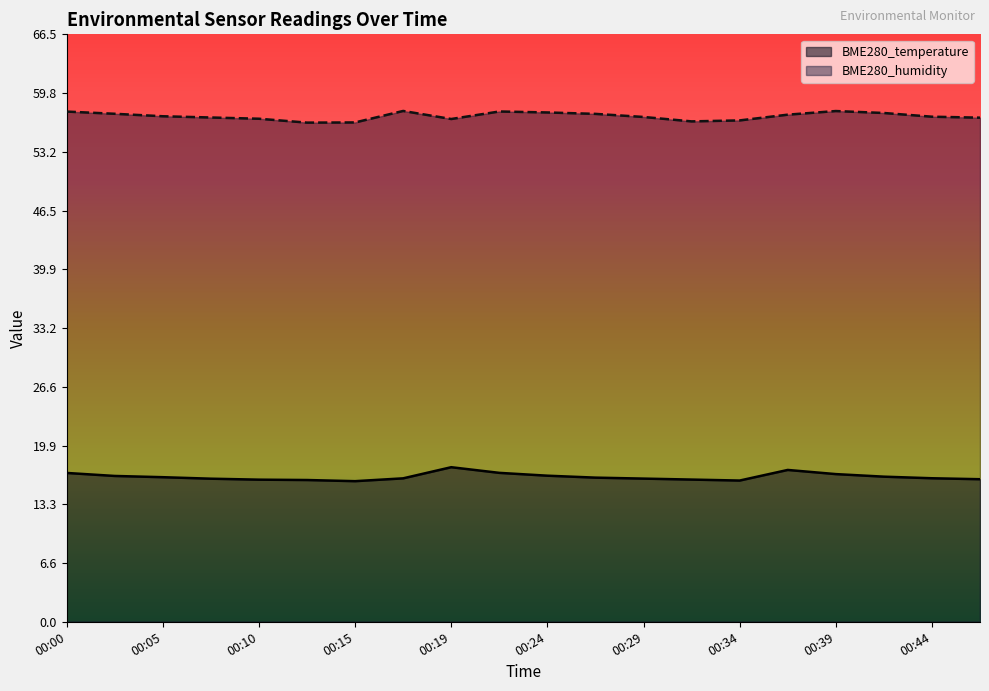

What is the spread (max minus min) of values at 00:46?

40.9